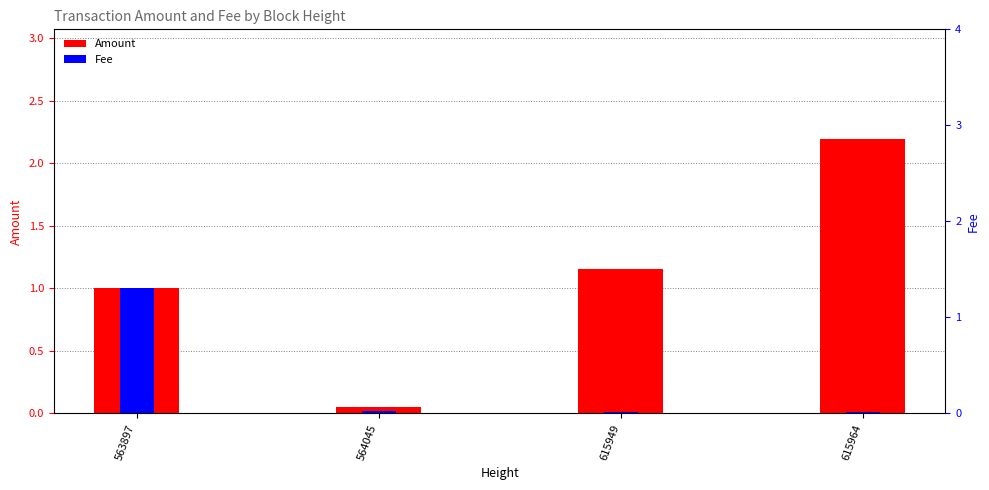

Rank the categories by Fee value from highest to lowest.

563897, 564045, 615949, 615964